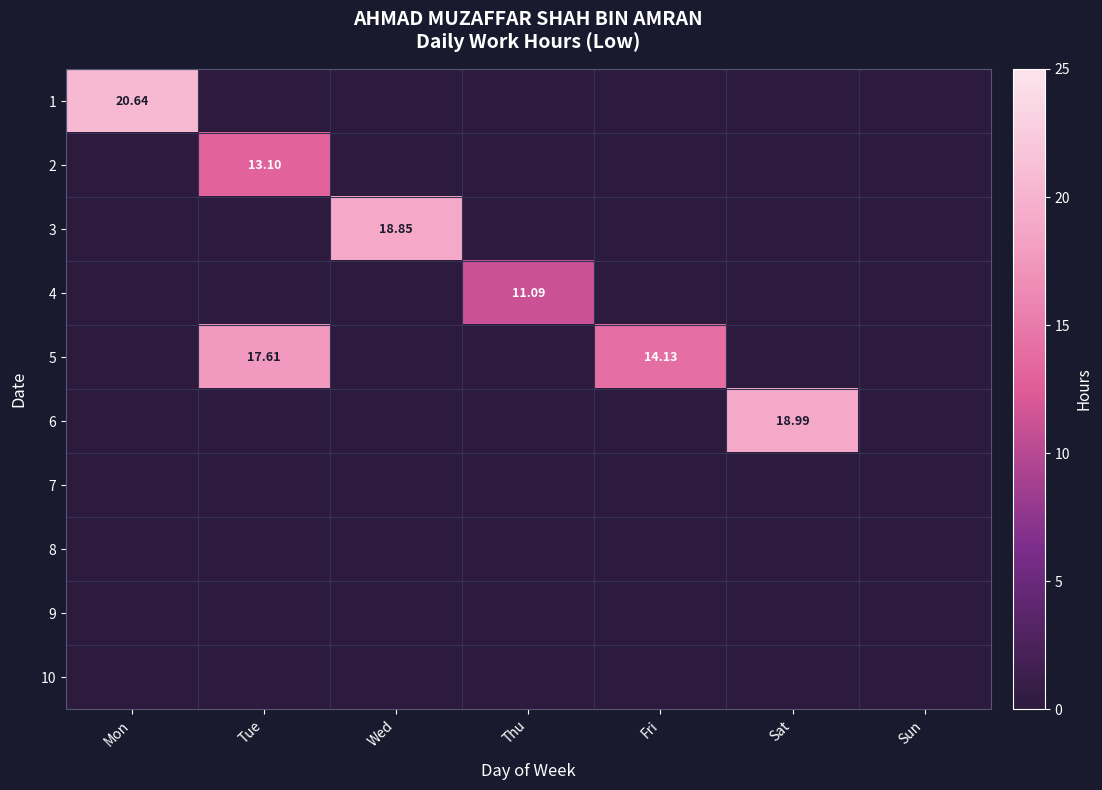

What is the spread (max minus min) of values at Mon?

20.6